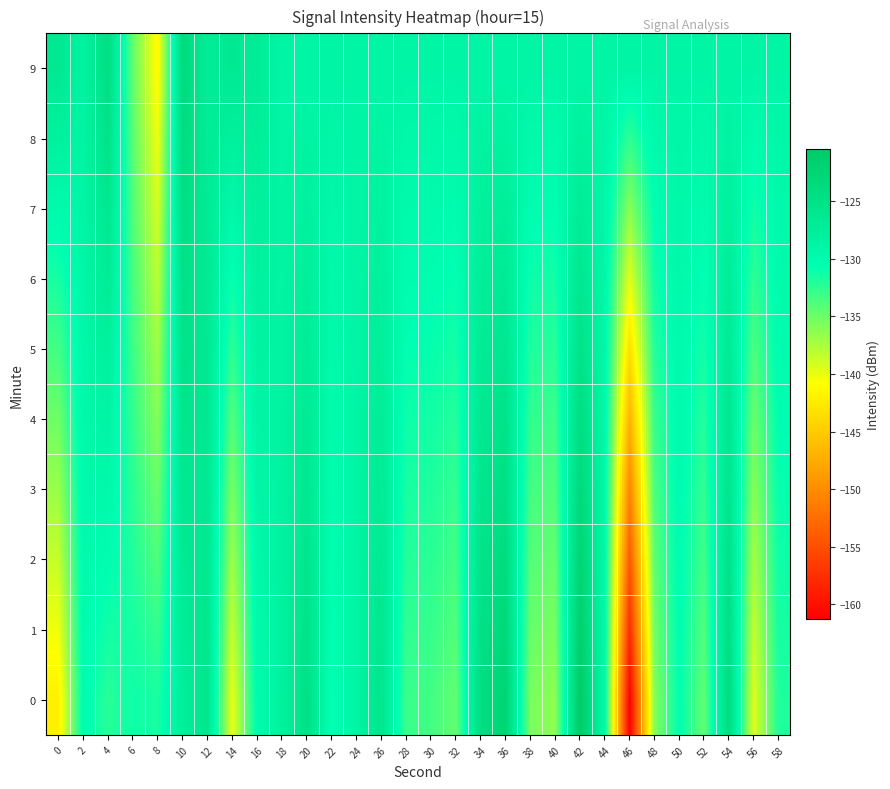

Reading left to right, extract all data points from this chart.

0: 0=-142.0	2=-130.2	4=-132.2	6=-131.2	8=-131.7	10=-127.6	12=-125.8	14=-140.0	16=-130.1	18=-128.1	20=-124.8	22=-130.9	24=-128.8	26=-125.7	28=-133.0	30=-133.3	32=-134.6	34=-124.3	36=-122.4	38=-135.5	40=-136.3	42=-120.5	44=-129.7	46=-161.3	48=-136.1	50=-130.6	52=-134.5	54=-124.0	56=-139.6	58=-131.9
1: 0=-140.3	2=-130.1	4=-131.4	6=-131.6	8=-132.7	10=-127.1	12=-125.9	14=-138.5	16=-129.7	18=-128.2	20=-125.3	22=-130.7	24=-128.8	26=-126.1	28=-132.5	30=-132.8	32=-133.9	34=-124.8	36=-123.1	38=-134.7	40=-135.5	42=-121.4	44=-129.6	46=-157.7	48=-135.3	50=-130.5	52=-133.9	54=-124.5	56=-138.5	58=-131.6
2: 0=-138.6	2=-129.9	4=-130.5	6=-132.0	8=-133.8	10=-126.7	12=-126.1	14=-137.0	16=-129.4	18=-128.3	20=-125.7	22=-130.5	24=-128.8	26=-126.4	28=-132.1	30=-132.3	32=-133.3	34=-125.3	36=-123.8	38=-134.0	40=-134.7	42=-122.3	44=-129.5	46=-154.1	48=-134.5	50=-130.3	52=-133.3	54=-125.1	56=-137.3	58=-131.2
3: 0=-136.8	2=-129.7	4=-129.6	6=-132.3	8=-134.9	10=-126.2	12=-126.2	14=-135.5	16=-129.1	18=-128.4	20=-126.2	22=-130.3	24=-128.8	26=-126.8	28=-131.6	30=-131.8	32=-132.7	34=-125.8	36=-124.6	38=-133.3	40=-133.9	42=-123.3	44=-129.5	46=-150.5	48=-133.7	50=-130.1	52=-132.7	54=-125.6	56=-136.1	58=-130.9
4: 0=-135.1	2=-129.5	4=-128.7	6=-132.7	8=-136.0	10=-125.8	12=-126.4	14=-134.0	16=-128.7	18=-128.5	20=-126.7	22=-130.1	24=-128.9	26=-127.2	28=-131.2	30=-131.4	32=-132.1	34=-126.4	36=-125.3	38=-132.6	40=-133.1	42=-124.2	44=-129.4	46=-146.9	48=-132.9	50=-129.9	52=-132.0	54=-126.2	56=-134.9	58=-130.6
5: 0=-133.3	2=-129.3	4=-127.9	6=-133.1	8=-137.0	10=-125.3	12=-126.5	14=-132.5	16=-128.4	18=-128.6	20=-127.1	22=-129.8	24=-128.9	26=-127.5	28=-130.7	30=-130.9	32=-131.4	34=-126.9	36=-126.0	38=-131.8	40=-132.2	42=-125.2	44=-129.3	46=-143.3	48=-132.1	50=-129.7	52=-131.4	54=-126.7	56=-133.7	58=-130.3
6: 0=-131.6	2=-129.1	4=-127.0	6=-133.4	8=-138.1	10=-124.9	12=-126.7	14=-131.0	16=-128.1	18=-128.7	20=-127.6	22=-129.6	24=-128.9	26=-127.9	28=-130.3	30=-130.4	32=-130.8	34=-127.4	36=-126.8	38=-131.1	40=-131.4	42=-126.1	44=-129.2	46=-139.7	48=-131.3	50=-129.5	52=-130.8	54=-127.3	56=-132.5	58=-129.9
7: 0=-129.8	2=-128.9	4=-126.1	6=-133.8	8=-139.2	10=-124.4	12=-126.8	14=-129.5	16=-127.8	18=-128.8	20=-128.0	22=-129.4	24=-128.9	26=-128.2	28=-129.8	30=-129.9	32=-130.2	34=-127.9	36=-127.5	38=-130.4	40=-130.6	42=-127.1	44=-129.1	46=-136.1	48=-130.5	50=-129.3	52=-130.2	54=-127.8	56=-131.3	58=-129.6
8: 0=-128.1	2=-128.8	4=-125.2	6=-134.2	8=-140.3	10=-124.0	12=-127.0	14=-128.0	16=-127.4	18=-128.9	20=-128.5	22=-129.2	24=-128.9	26=-128.6	28=-129.4	30=-129.4	32=-129.6	34=-128.4	36=-128.2	38=-129.7	40=-129.8	42=-128.0	44=-129.0	46=-132.6	48=-129.7	50=-129.1	52=-129.6	54=-128.4	56=-130.1	58=-129.3
9: 0=-126.4	2=-128.6	4=-124.3	6=-134.6	8=-141.3	10=-123.5	12=-127.1	14=-126.5	16=-127.1	18=-129.0	20=-129.0	22=-129.0	24=-129.0	26=-129.0	28=-129.0	30=-129.0	32=-129.0	34=-129.0	36=-129.0	38=-129.0	40=-129.0	42=-129.0	44=-129.0	46=-129.0	48=-129.0	50=-129.0	52=-129.0	54=-129.0	56=-129.0	58=-129.0